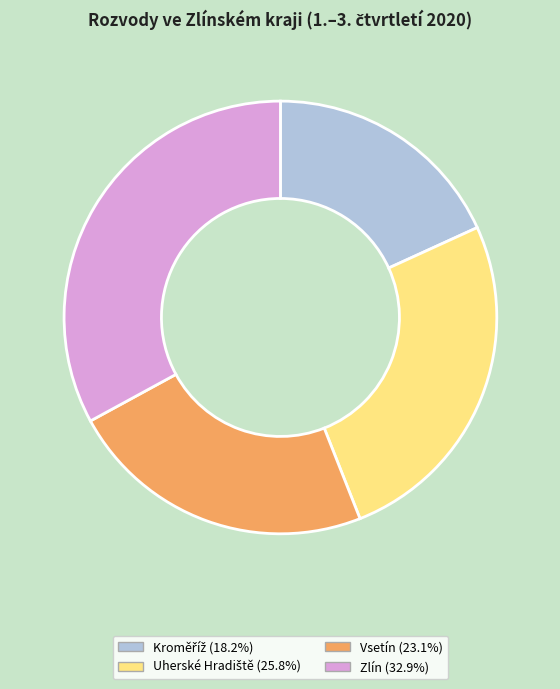

Count the number of slices in the pie.

4